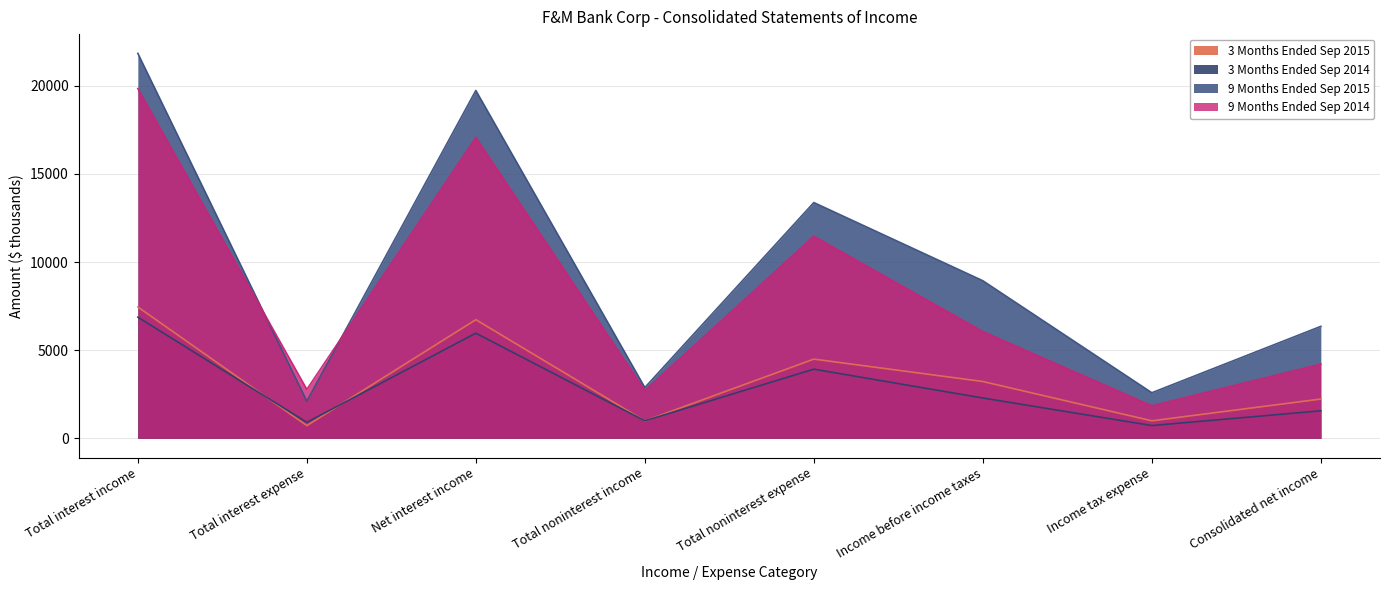

True or false: 3 Months Ended Sep 2014 has more than 1 interior local peaks.

True